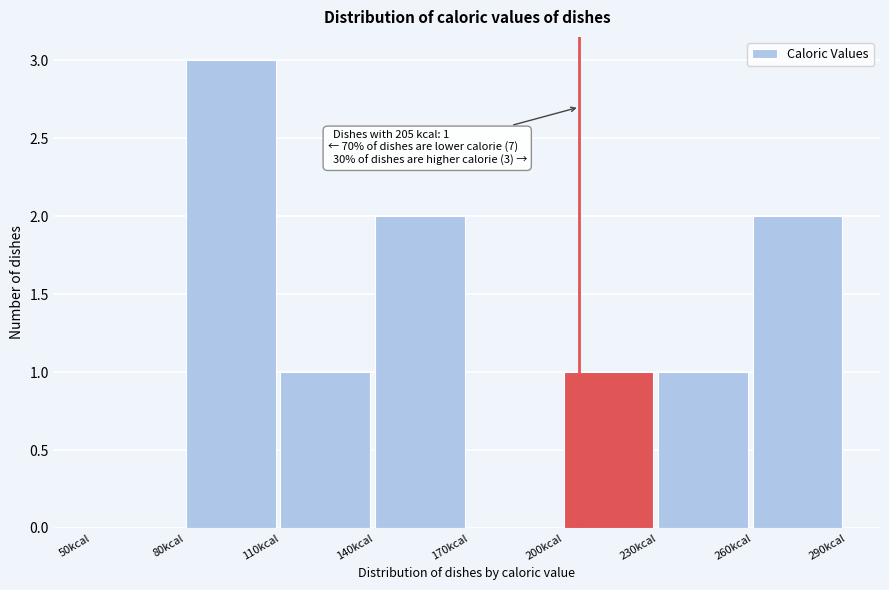

Over which range of the x-axis is the bar tallest?

80 to 110